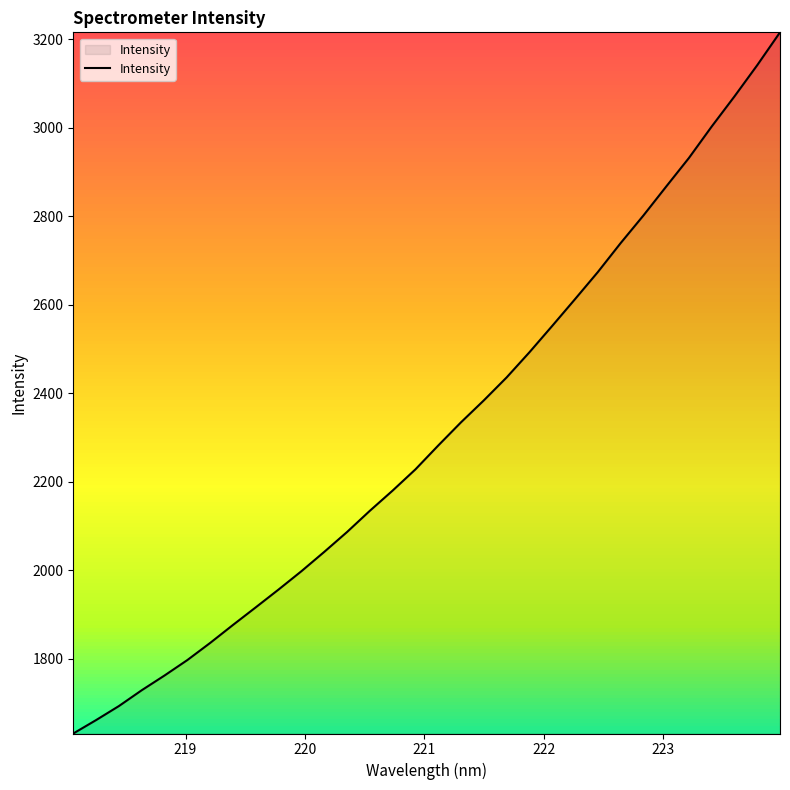

What is the difference between the maximum and minimum values?

1585.0